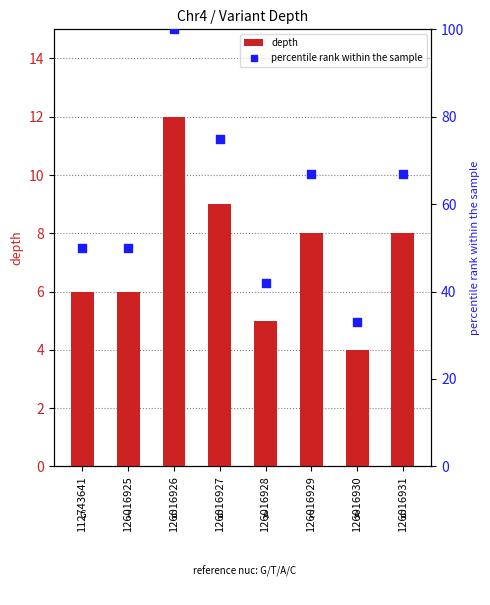

Is the value of depth at 126016926 greater than the value of percentile rank within the sample at 126016925?

No